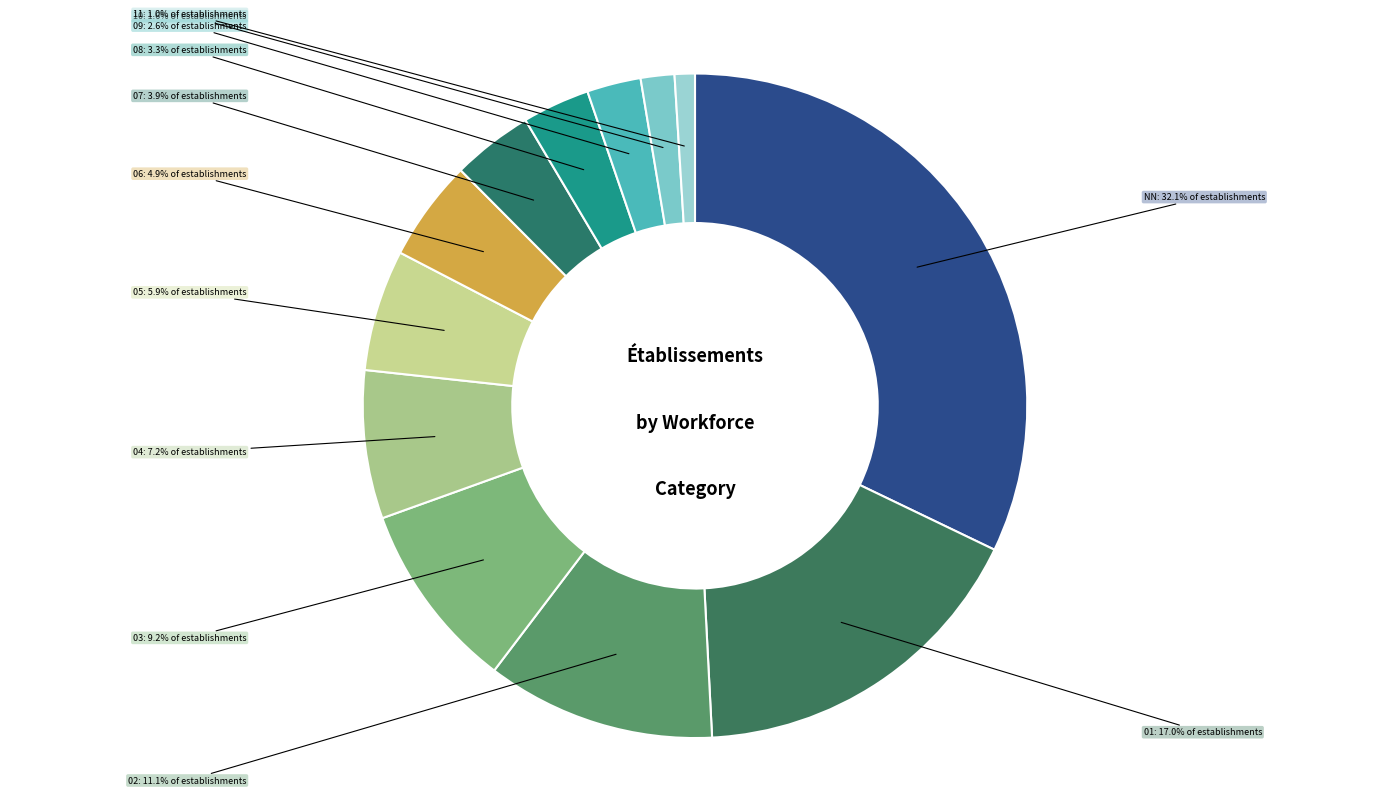

Between 11 and 01, which is larger?

01